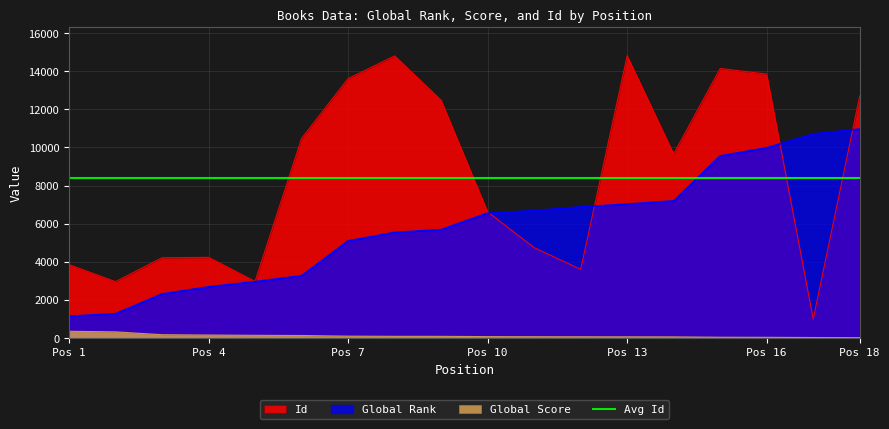

How many interior local valleys does the Id series have?

5